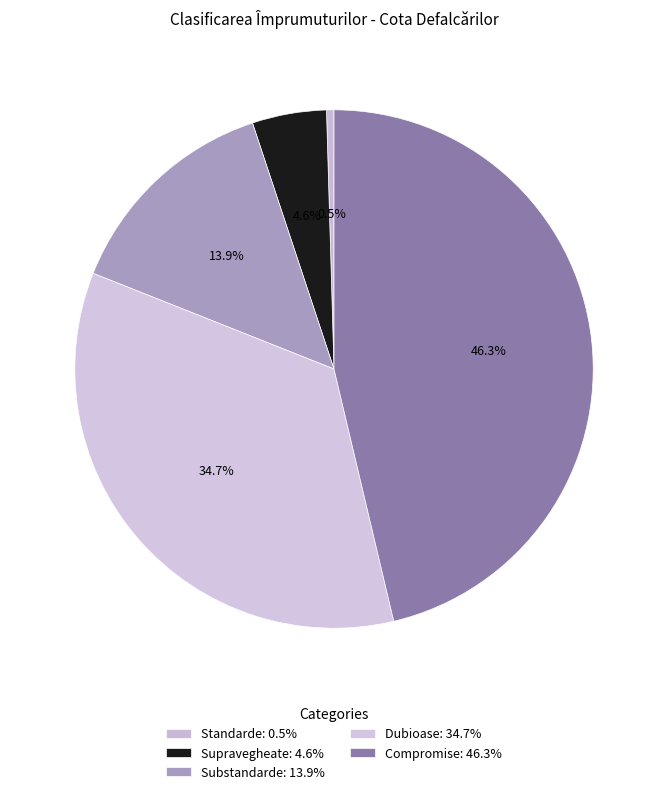

Rank the categories by value from highest to lowest.

Compromise, Dubioase, Substandarde, Supravegheate, Standarde